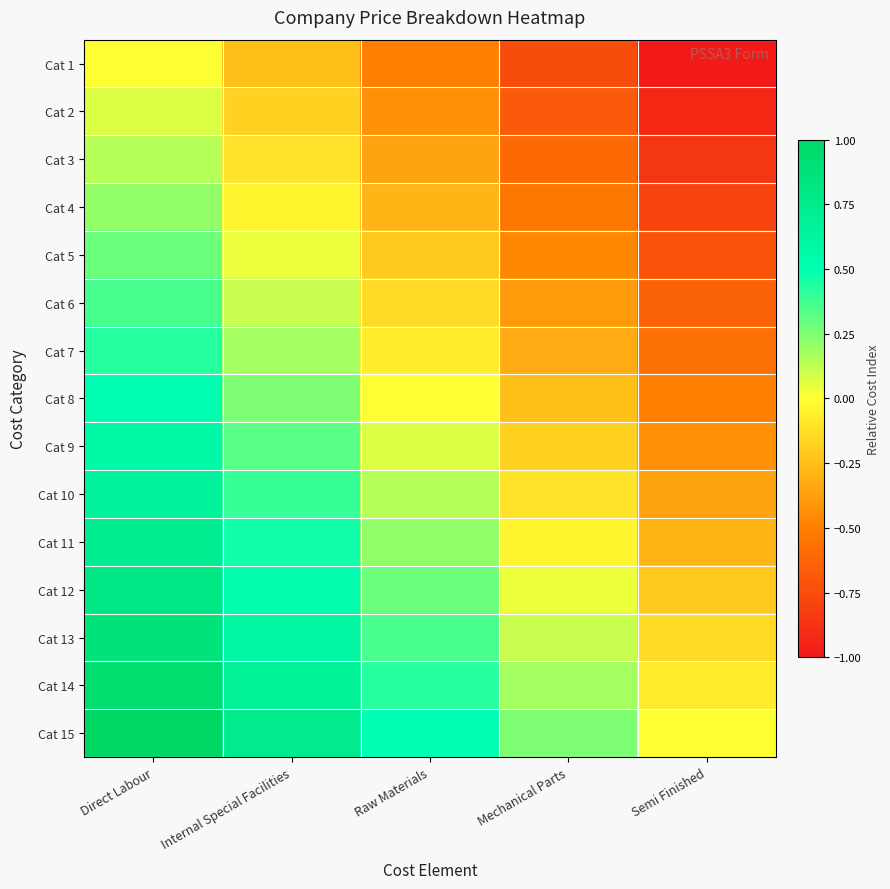

What is the spread (max minus min) of values at Semi Finished?

1.0